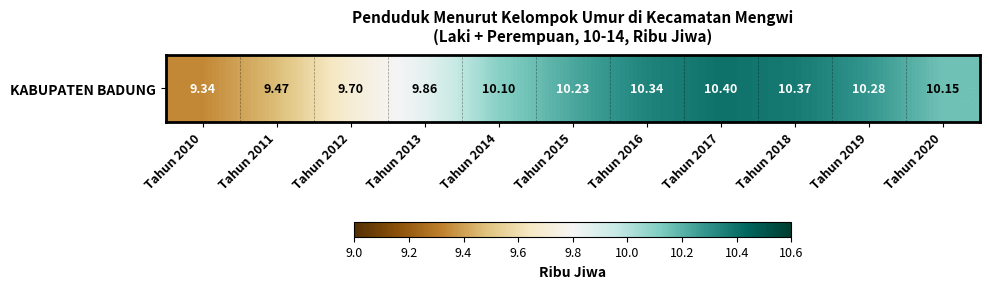

Is it true that the value at Tahun 2011 is 4.7?

False